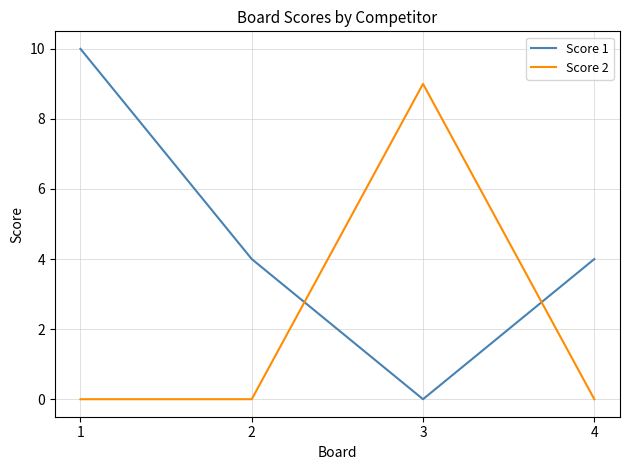

What is the total value across all series at 3?

9